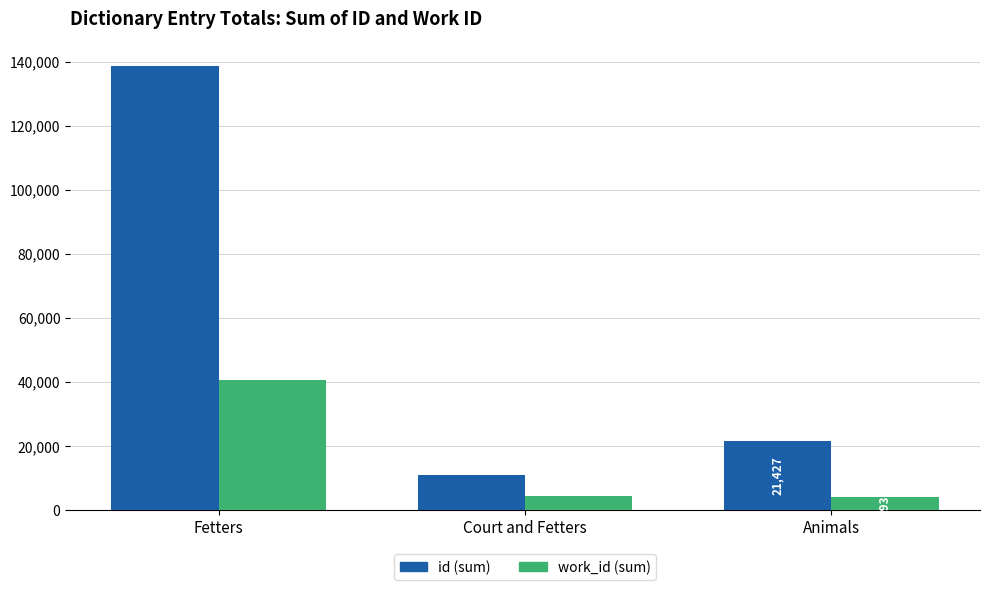

What is the spread (max minus min) of values at Fetters?

97785